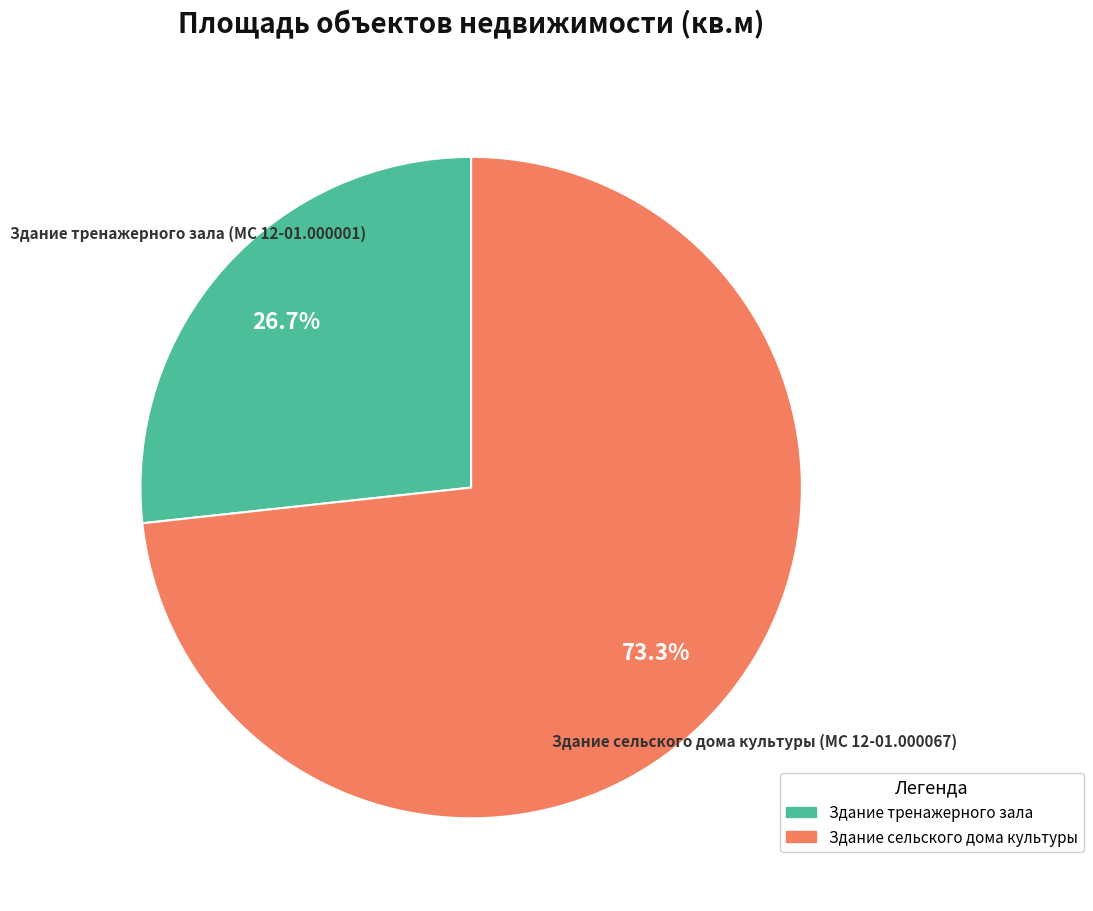

The Здание сельского дома культуры slice represents 73% of the pie. True or false?

True